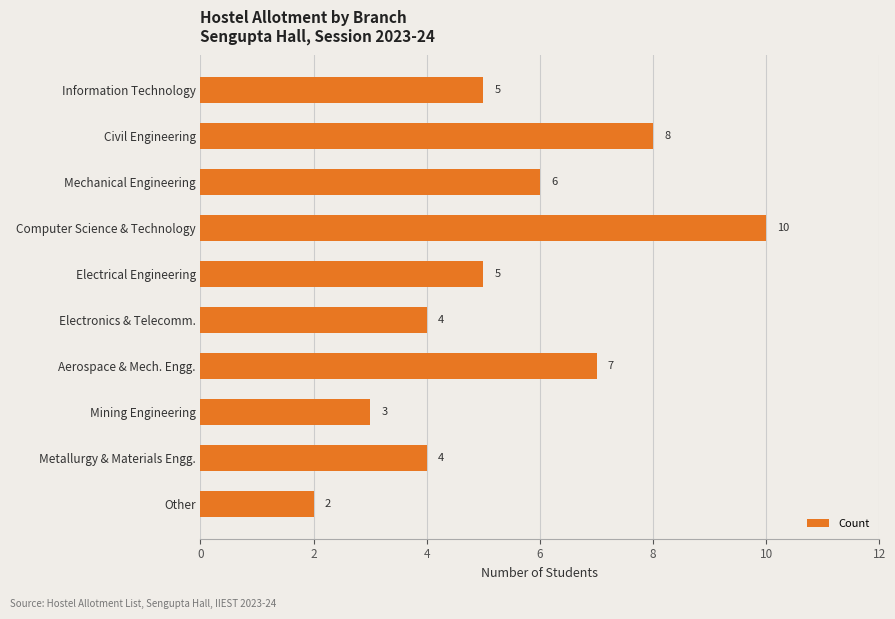

Reading top to bottom, transcribe all the data shown in this chart.

Information Technology=5	Civil Engineering=8	Mechanical Engineering=6	Computer Science & Technology=10	Electrical Engineering=5	Electronics & Telecomm.=4	Aerospace & Mech. Engg.=7	Mining Engineering=3	Metallurgy & Materials Engg.=4	Other=2